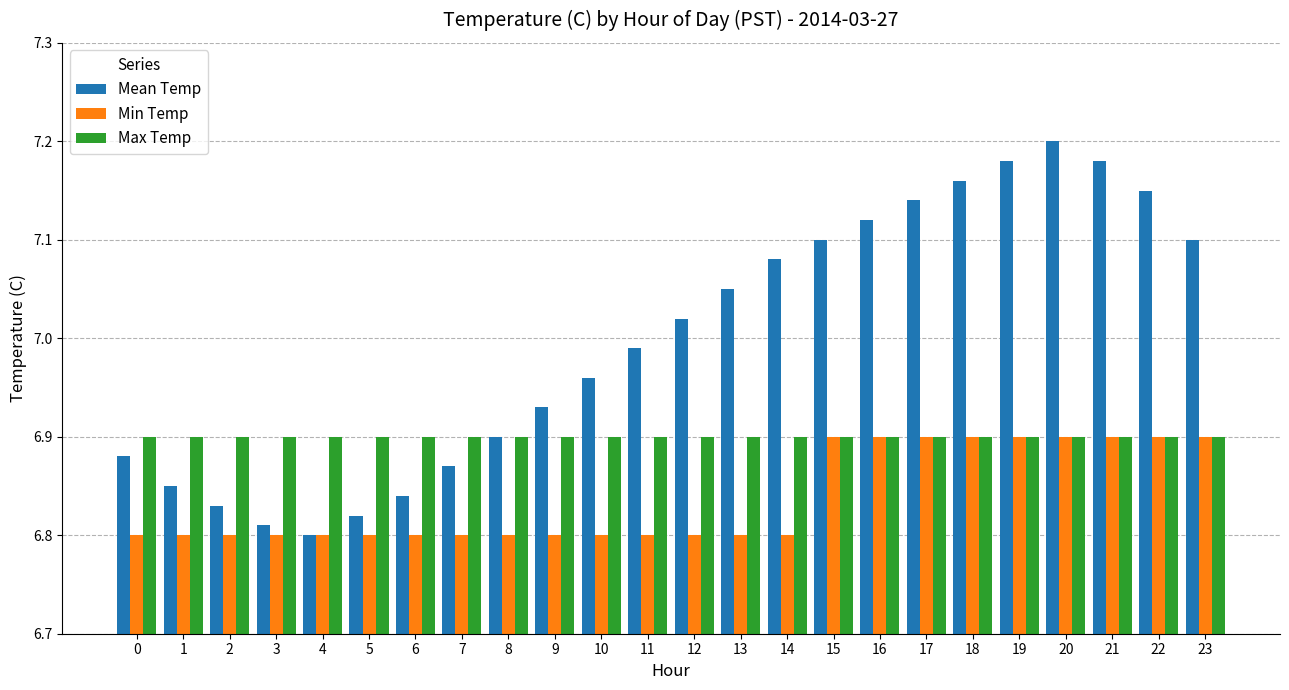

What is the sum of all Mean Temp values?

168.0